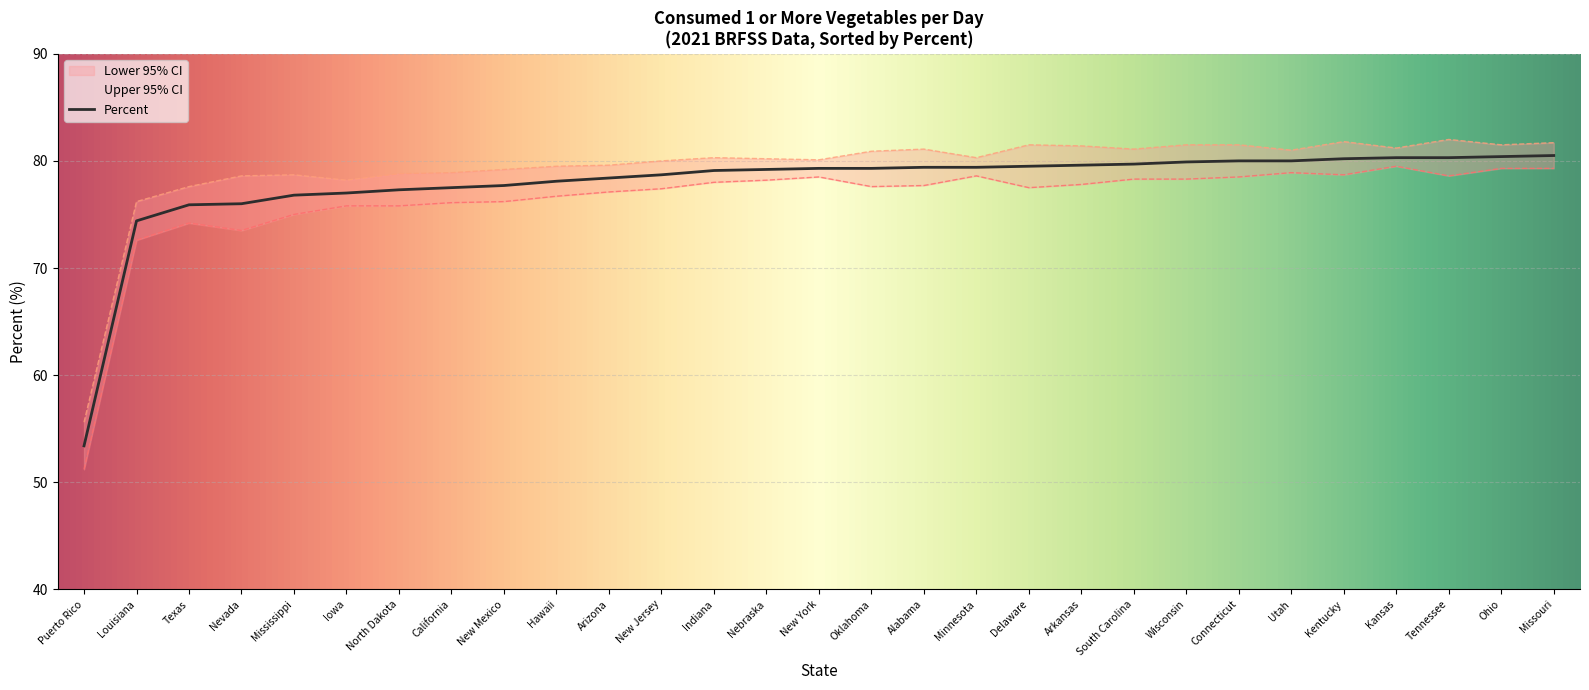

Is this an area chart (filled region under the line)?

No